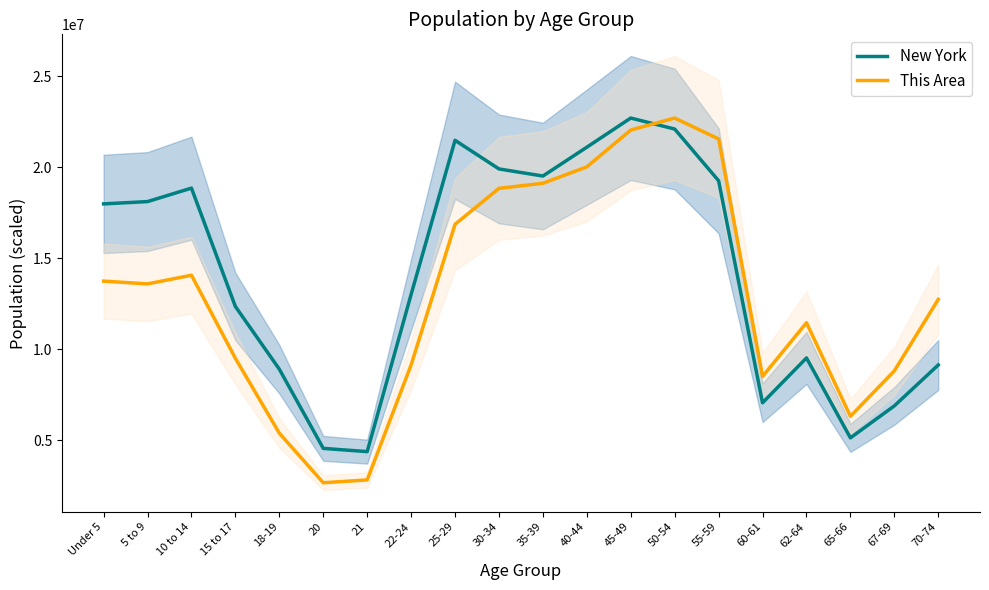

The New York series shows 3844069.3 at 22-24. True or false?

False